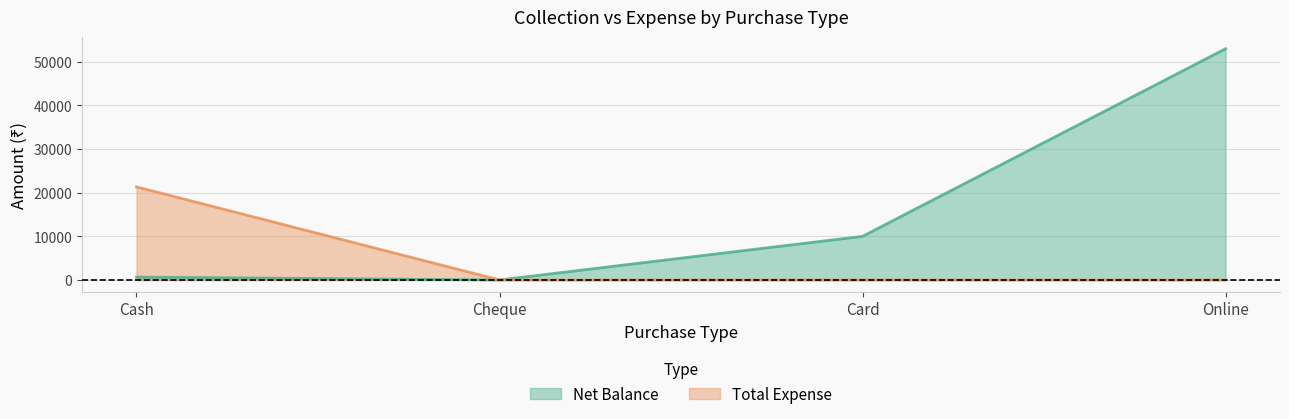

Count the number of categories in the chart.

4